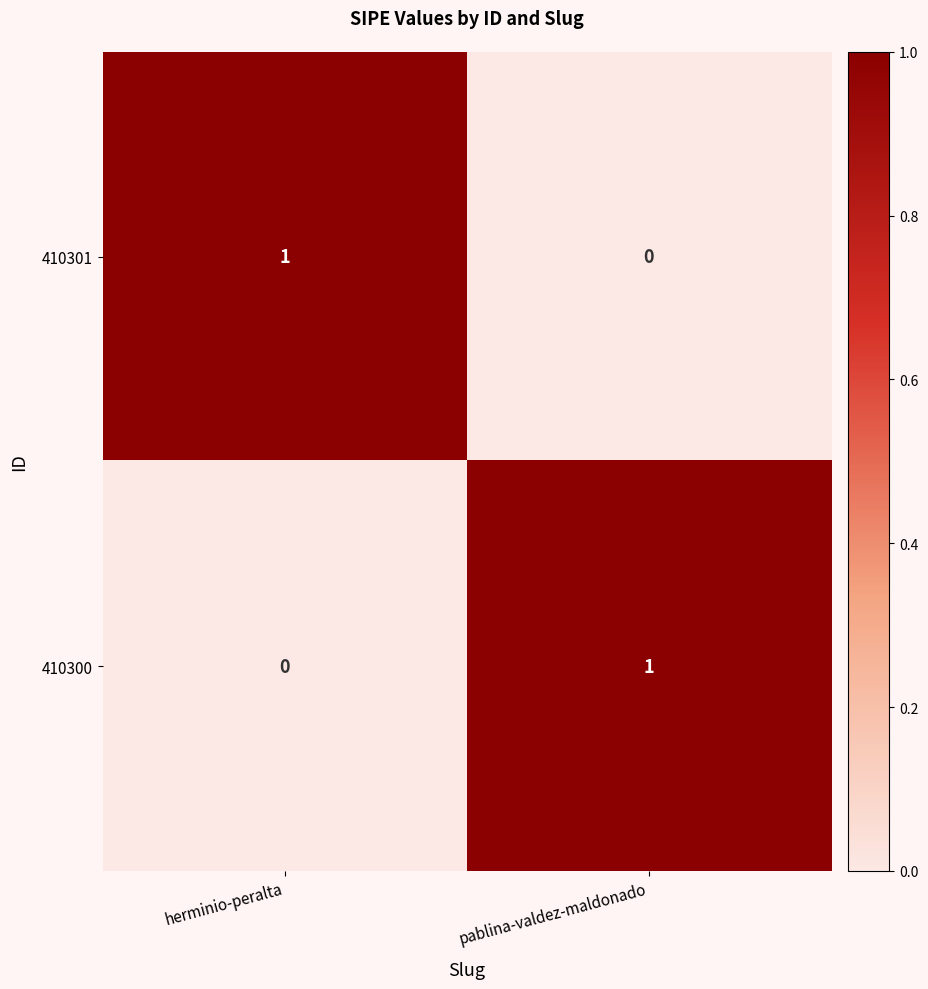

List the labels in order of 410300 value, smallest first.

herminio-peralta, pablina-valdez-maldonado